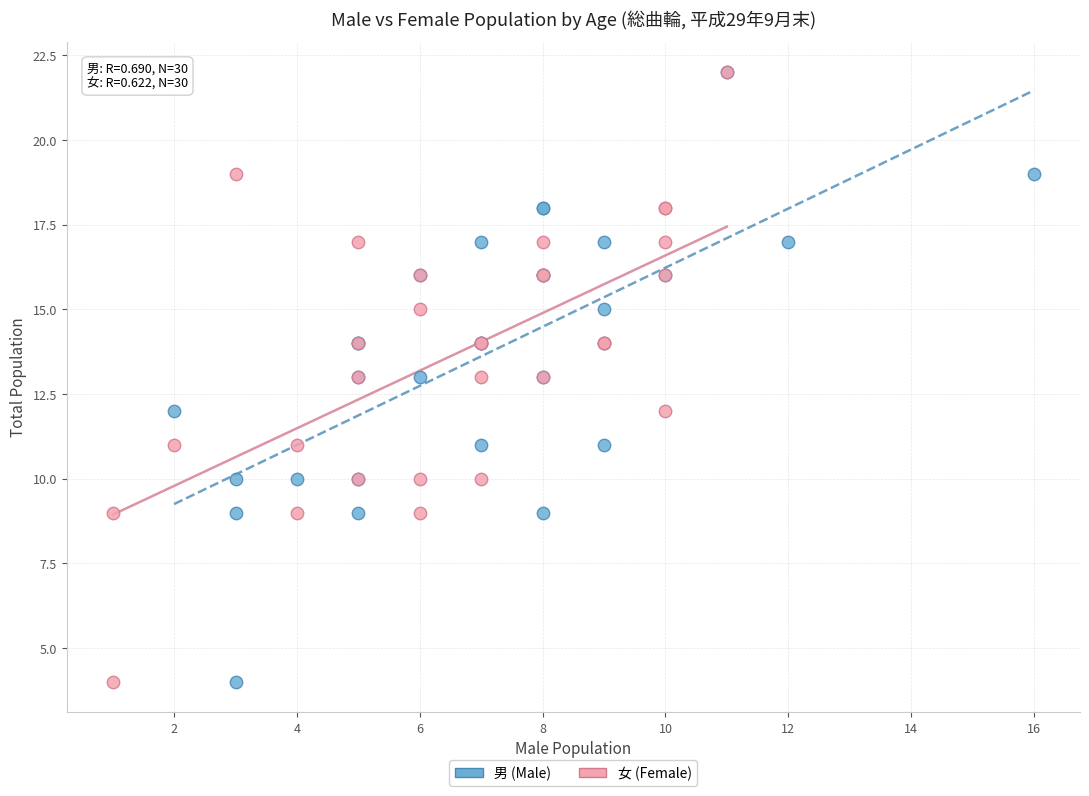

What are all the series names shown in the legend?

男 (Male), 女 (Female)